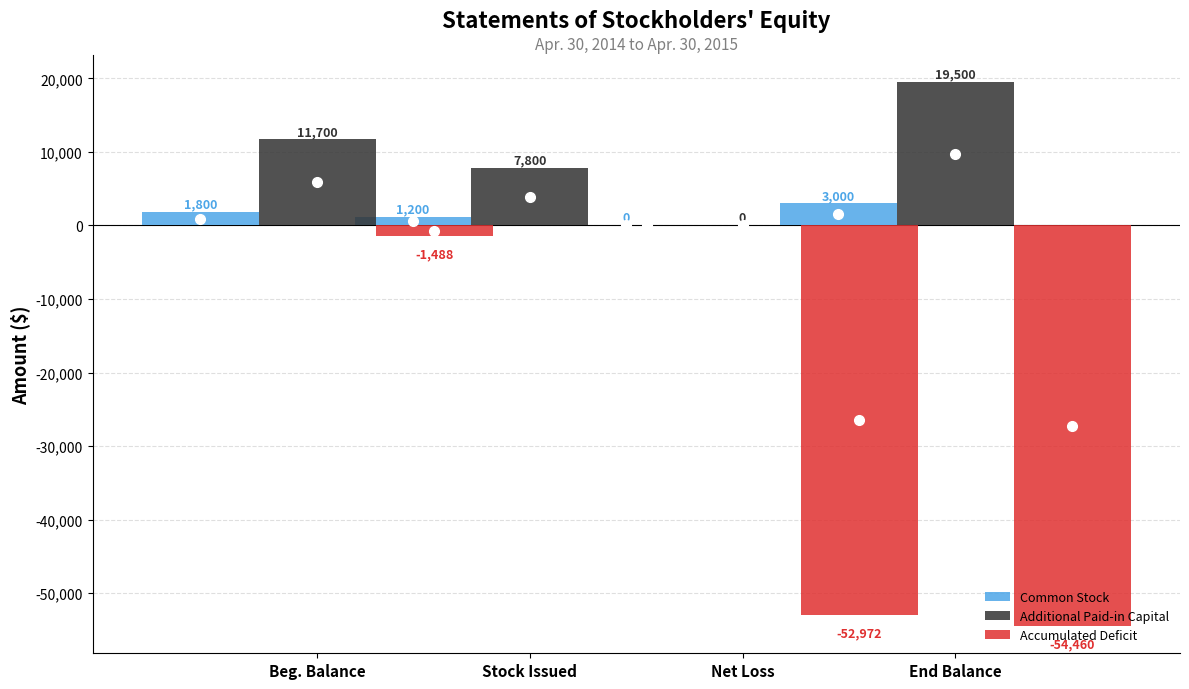

The Additional Paid-in Capital series shows -10423 at Net Loss. True or false?

False